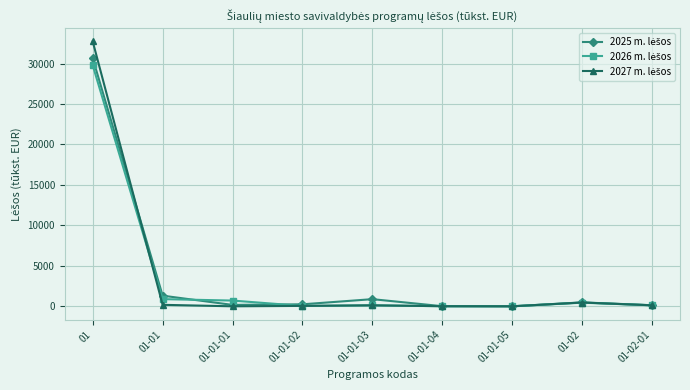

How many data points does each series have?

9